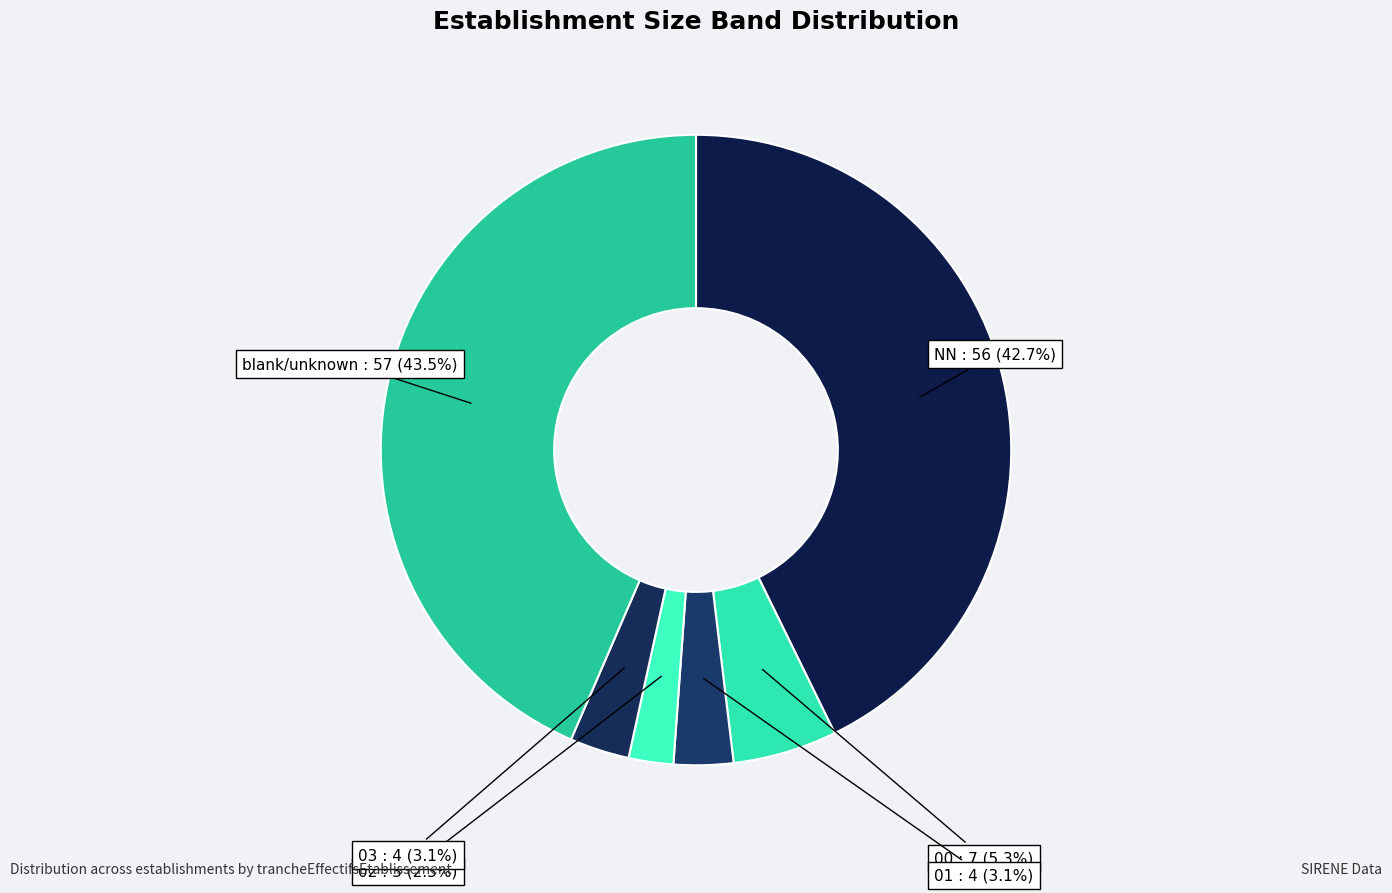

How many segments does this pie chart have?

6